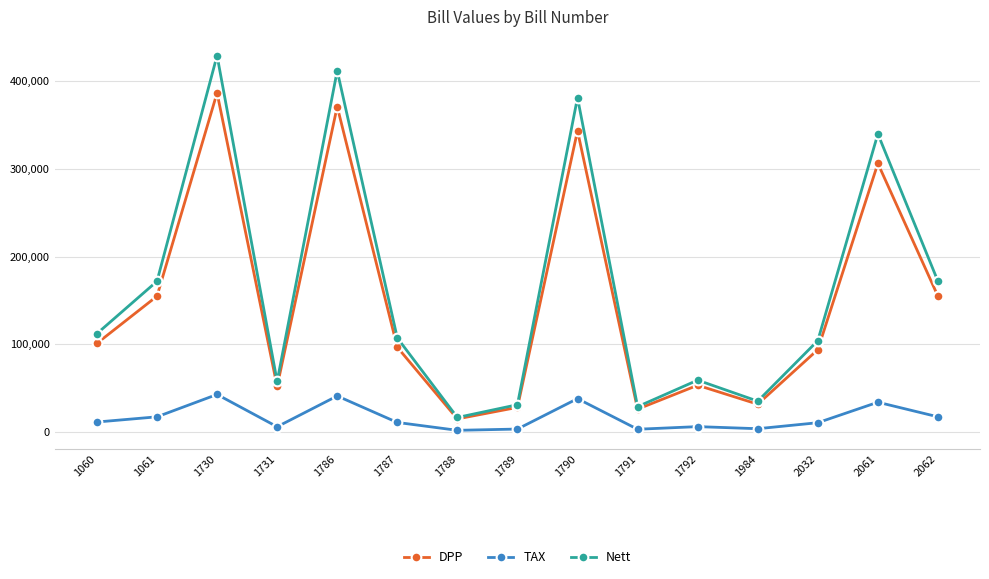

At how many categories does at least one series exceed 152471?

6